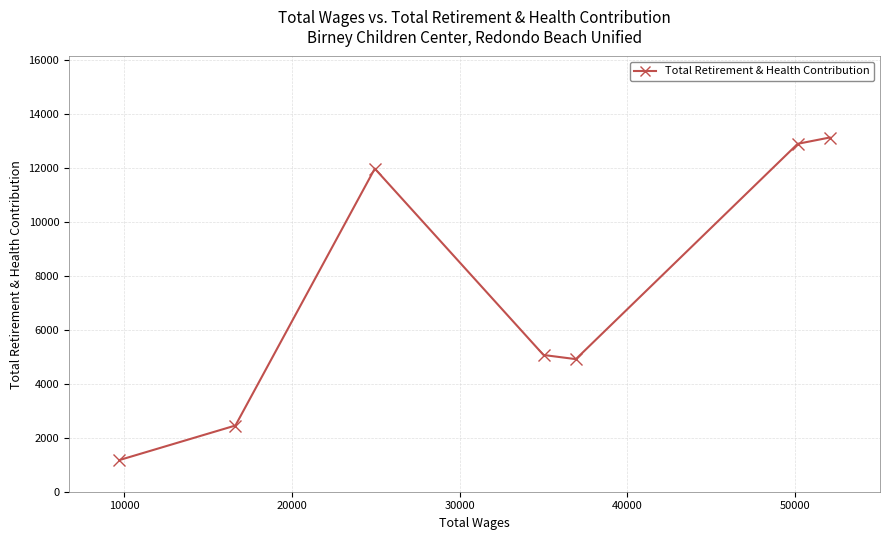

What is the average value?

7364